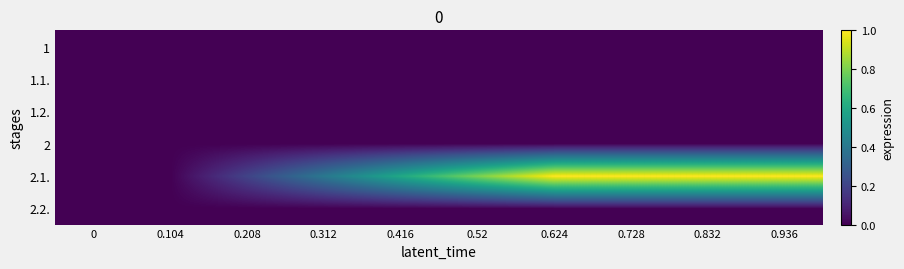

Rank the series by their maximum value, from highest to lowest.

2.1., 1, 1.1., 1.2., 2, 2.2.